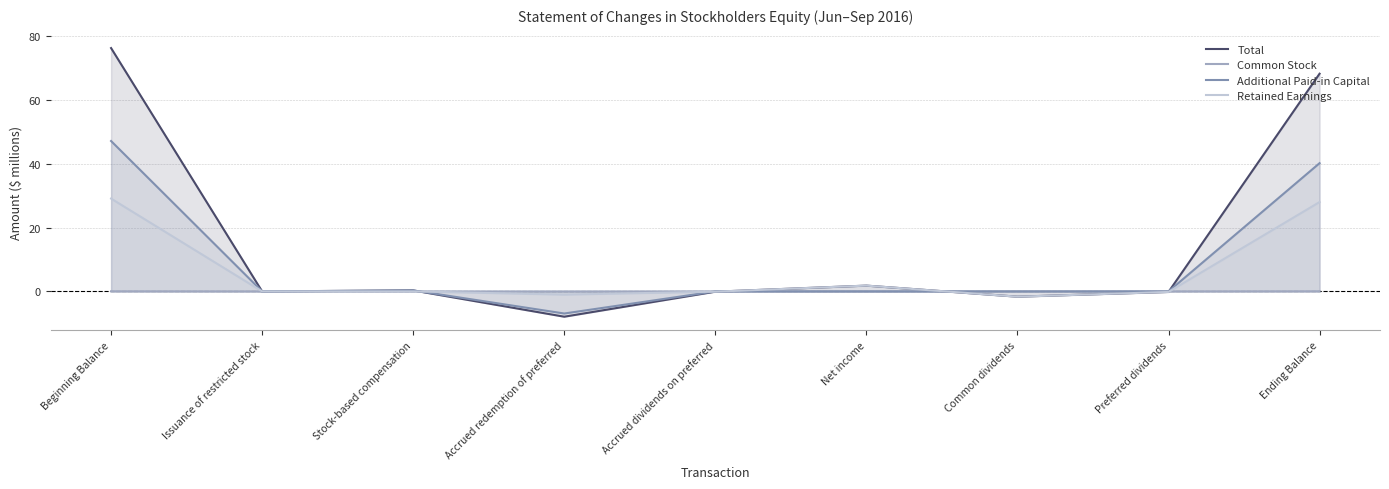

List the labels in order of Total value, largest first.

Beginning Balance, Ending Balance, Net income, Stock-based compensation, Issuance of restricted stock, Accrued dividends on preferred, Preferred dividends, Common dividends, Accrued redemption of preferred